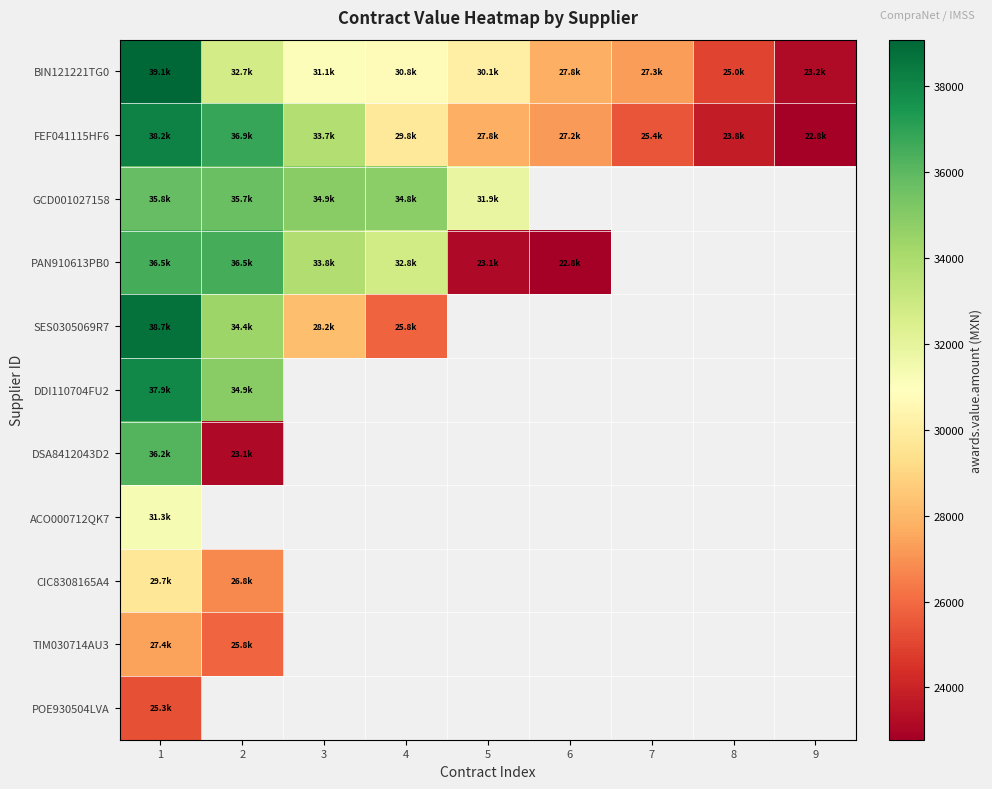

How many categories are shown in the chart?

9